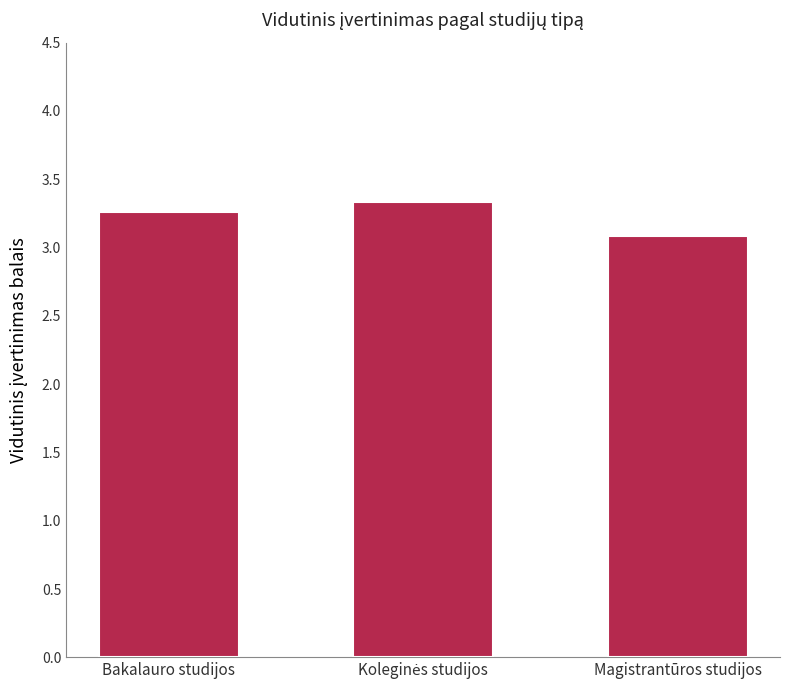

Approximately how many times larger is the value at Bakalauro studijos compared to Magistrantūros studijos?

1.1